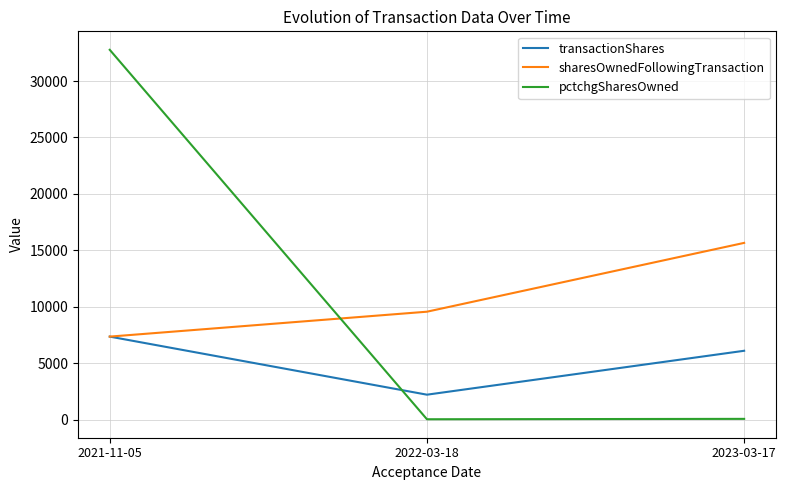

How many lines are shown in the chart?

3